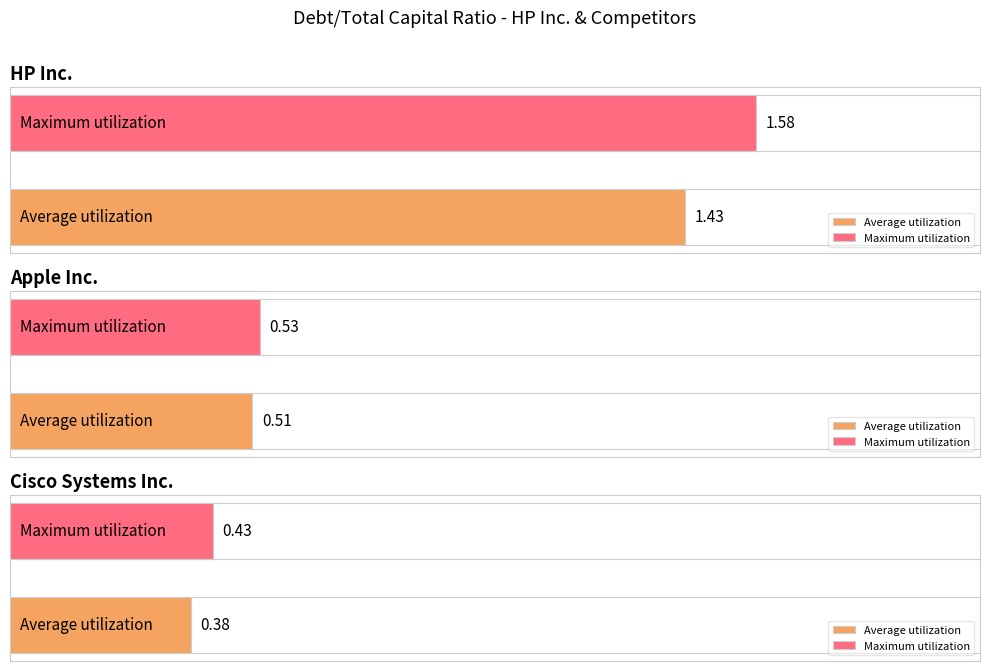

What is the smallest value displayed?

0.4